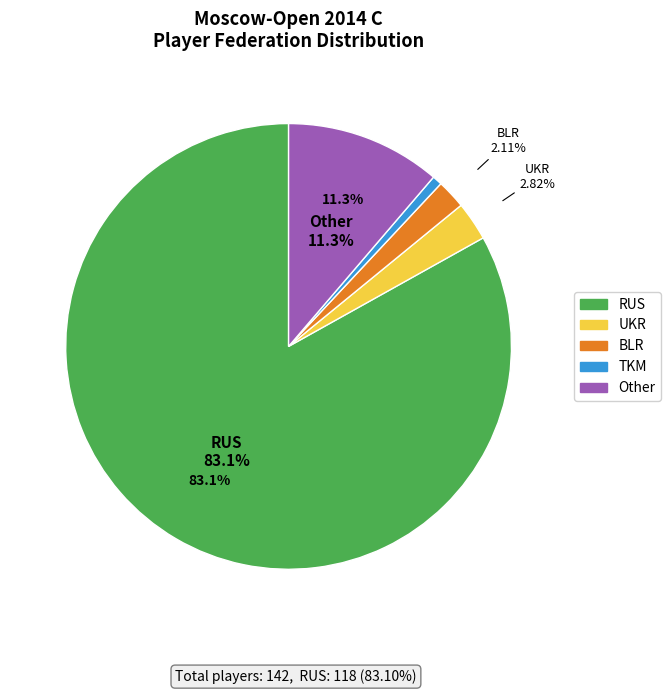

What percentage is the UKR slice, to the nearest percent?

3%